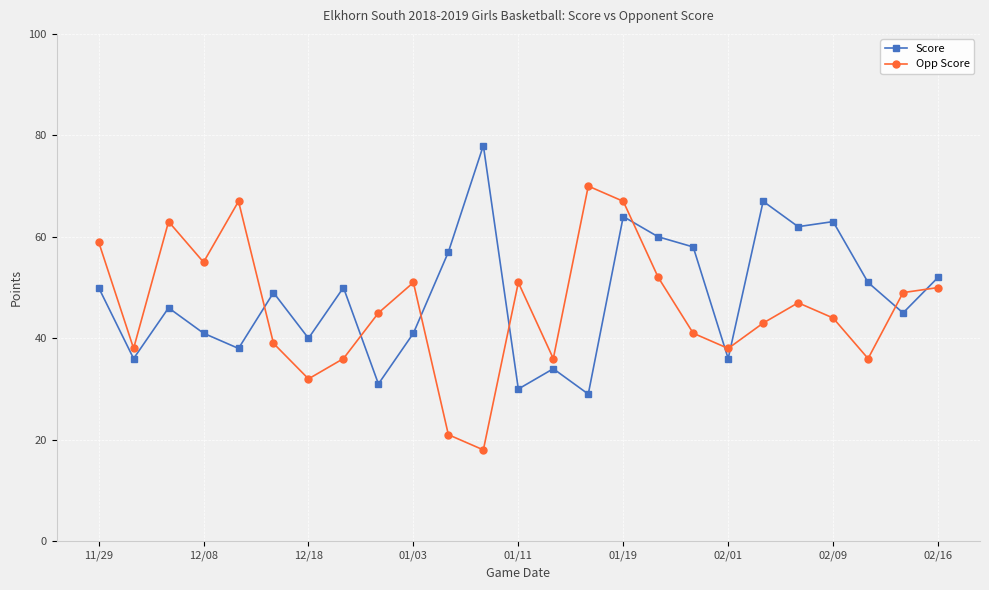

True or false: Score and Opp Score intersect in this chart.

True